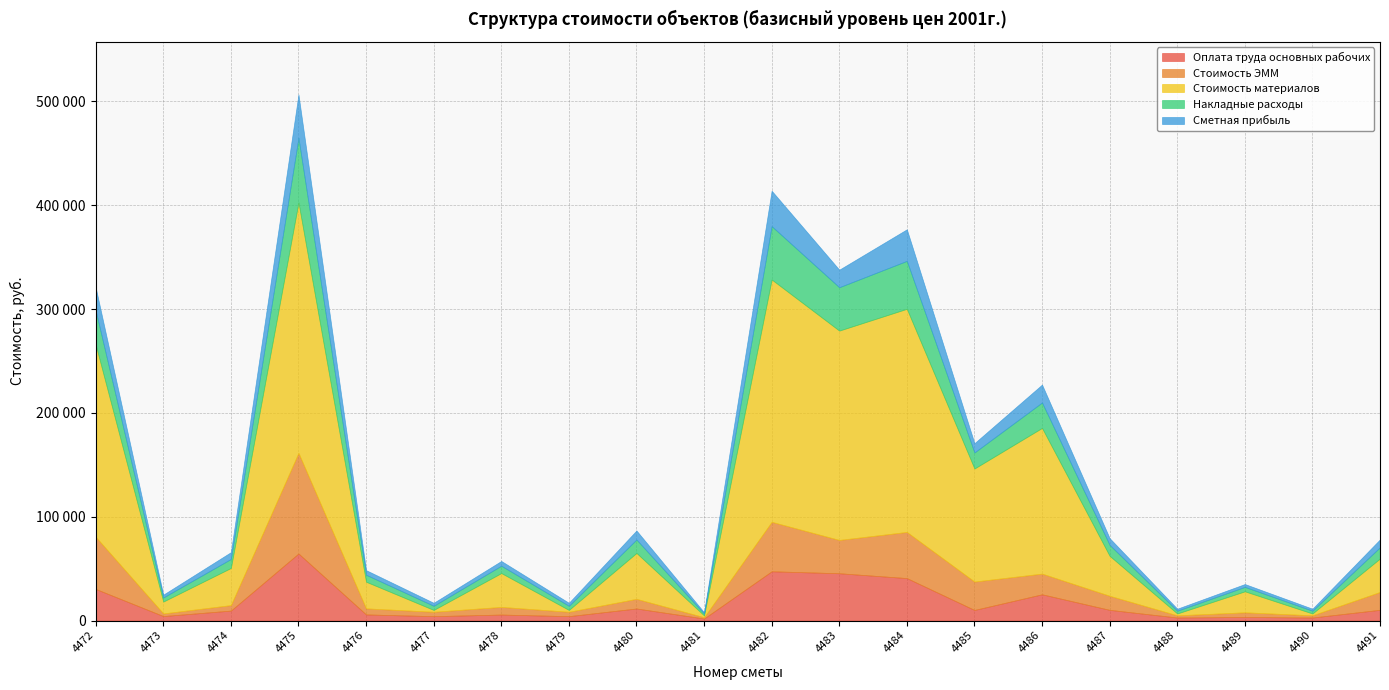

Is it true that Оплата труда основных рабочих equals 1630.9 at 4485?

False